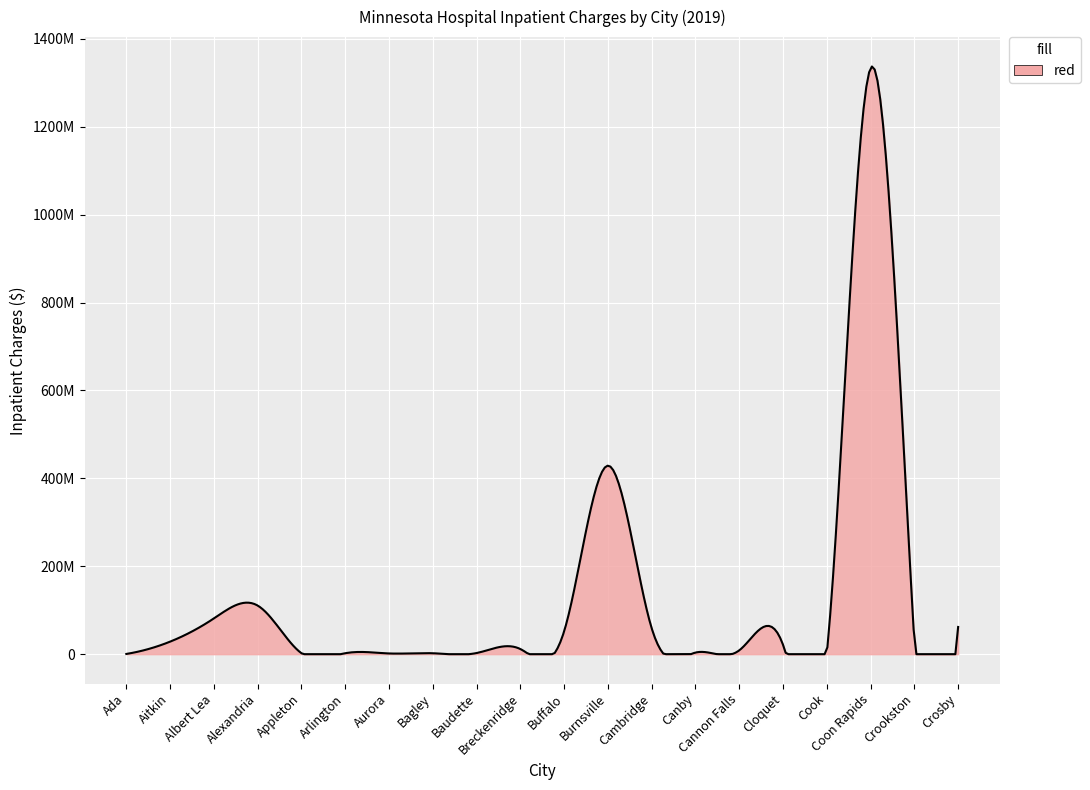

Does the chart display data point markers on the line(s)?

No